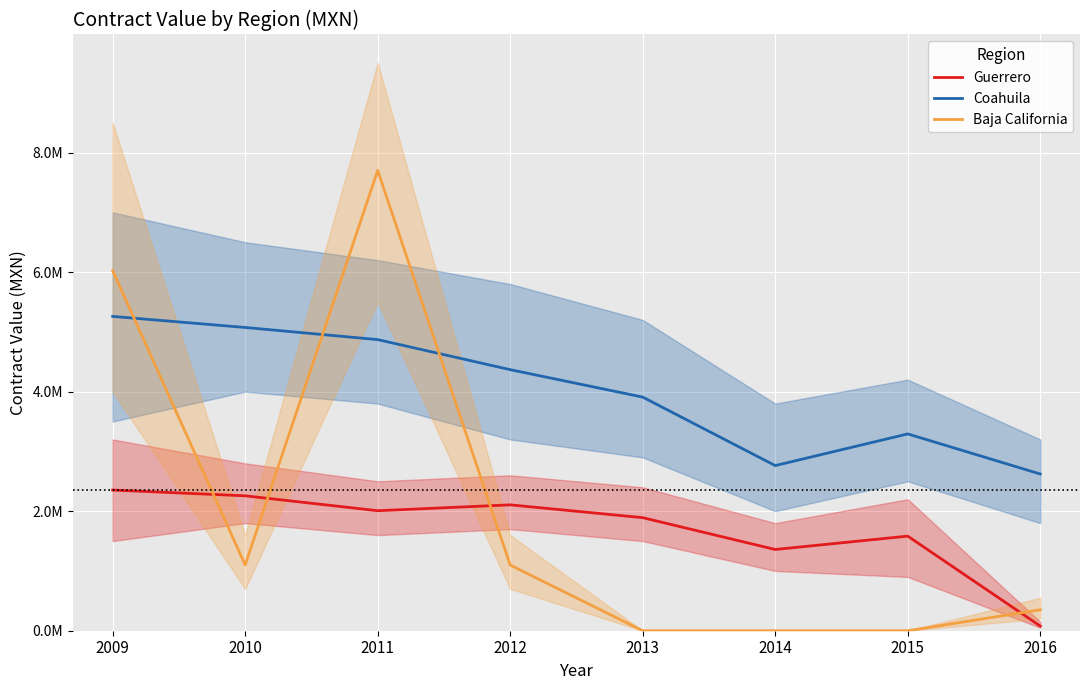

Between which two adjacent categories do Baja California and Guerrero first intersect?

2009 and 2010